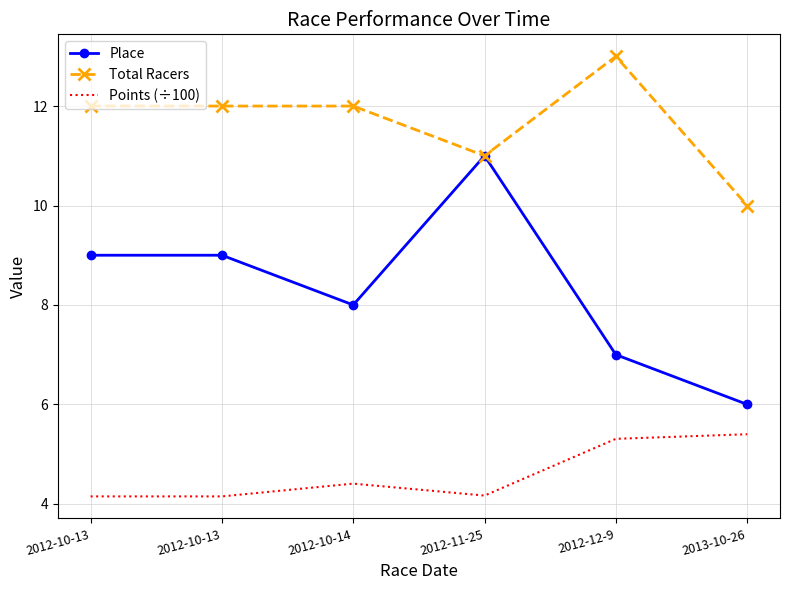

What is the total value across all series at 2012-12-9?

25.3